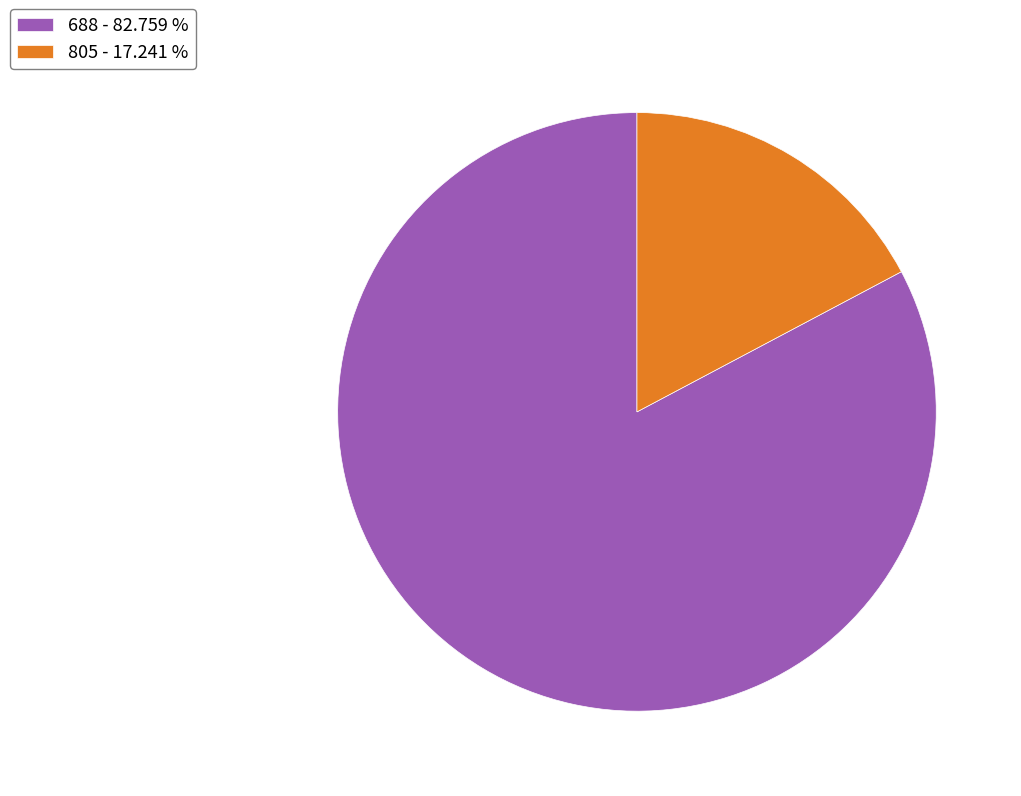

Is there any slice that represents more than half of the pie?

Yes